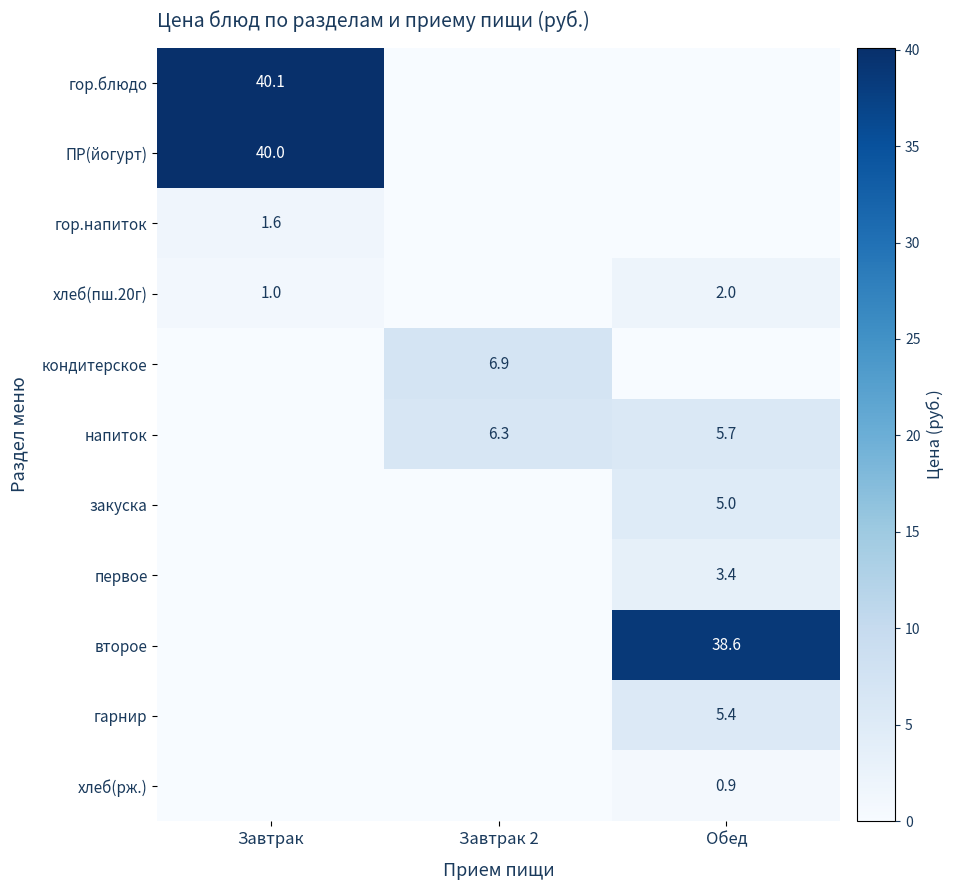

The value of ПР(йогурт) at Завтрак is 53.4. True or false?

False